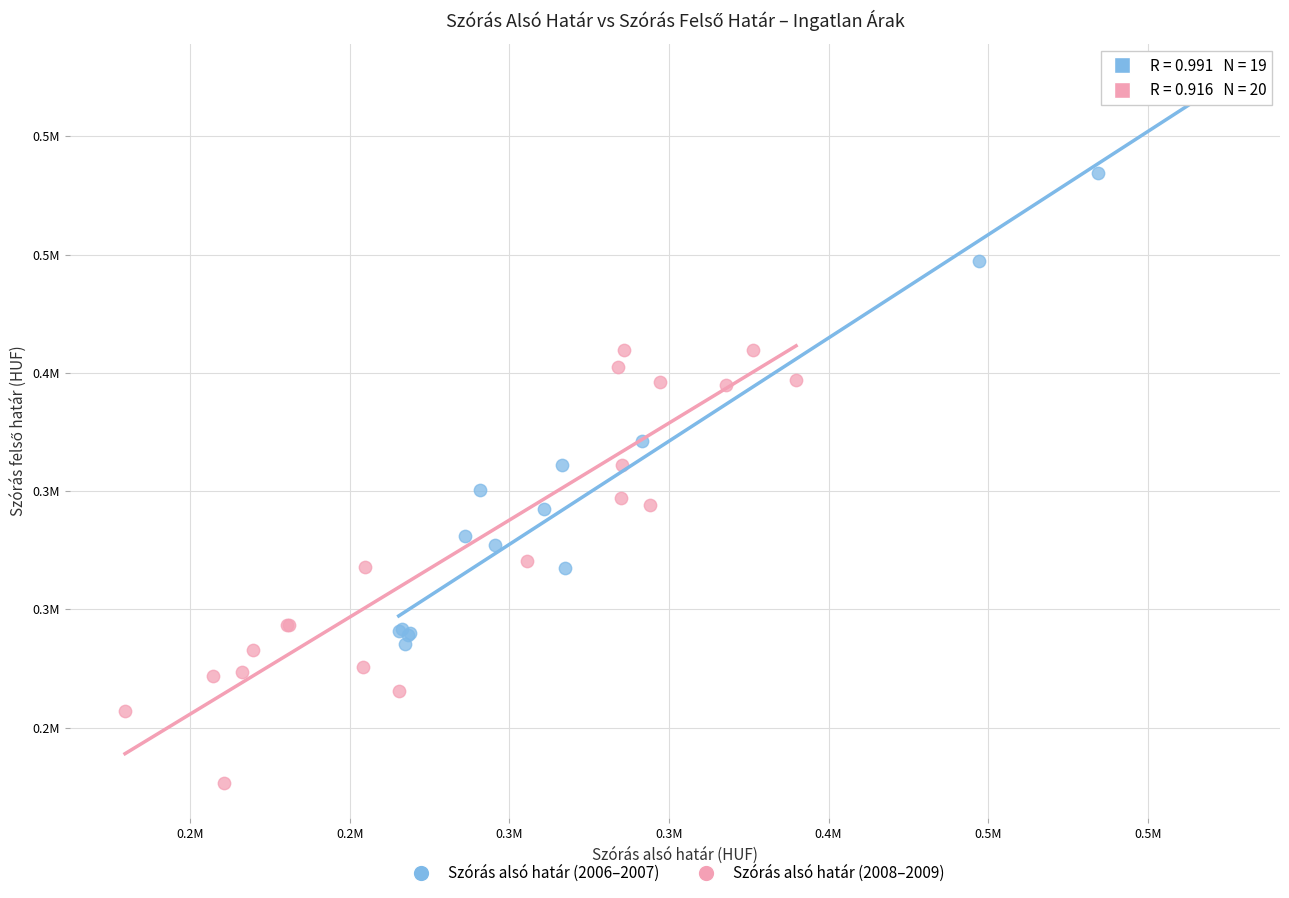

Which series reaches the minimum Y coordinate?

Szórás alsó határ (2008–2009)